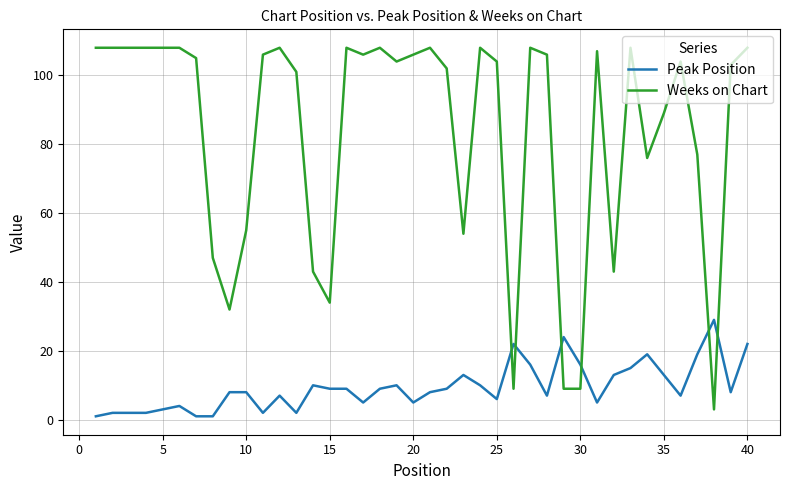

What is the sum of all Weeks on Chart values?

3346